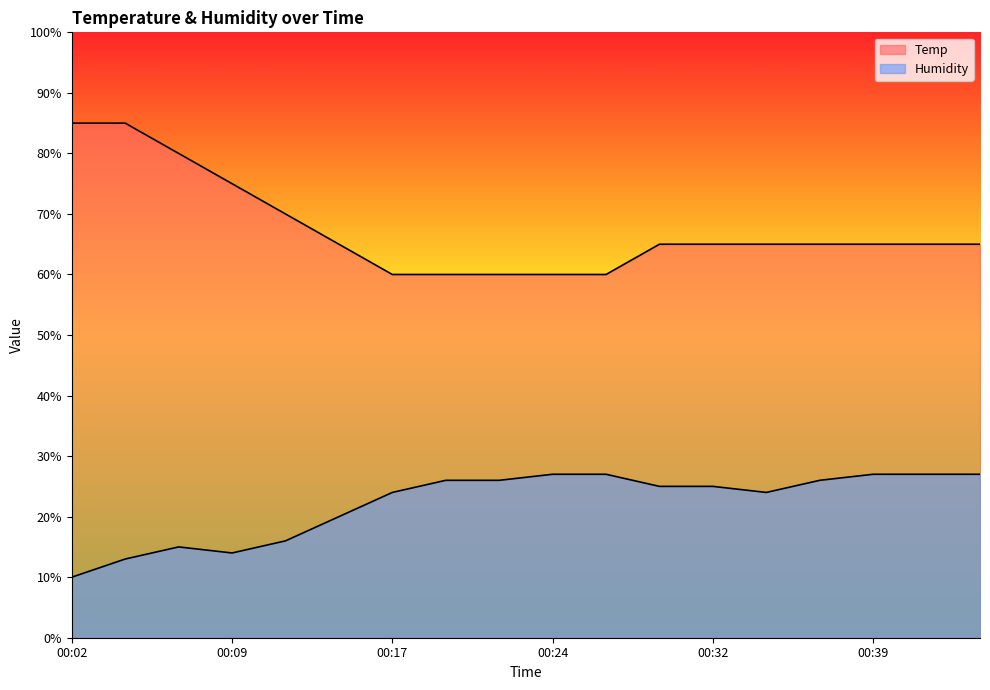

Reading left to right, list all the values displayed in this chart.

Temp: 85.0	85.0	80.0	75.0	70.0	65.0	60.0	60.0	60.0	60.0	60.0	65.0	65.0	65.0	65.0	65.0	65.0	65.0
Humidity: 10.0	13.0	15.0	14.0	16.0	20.0	24.0	26.0	26.0	27.0	27.0	25.0	25.0	24.0	26.0	27.0	27.0	27.0